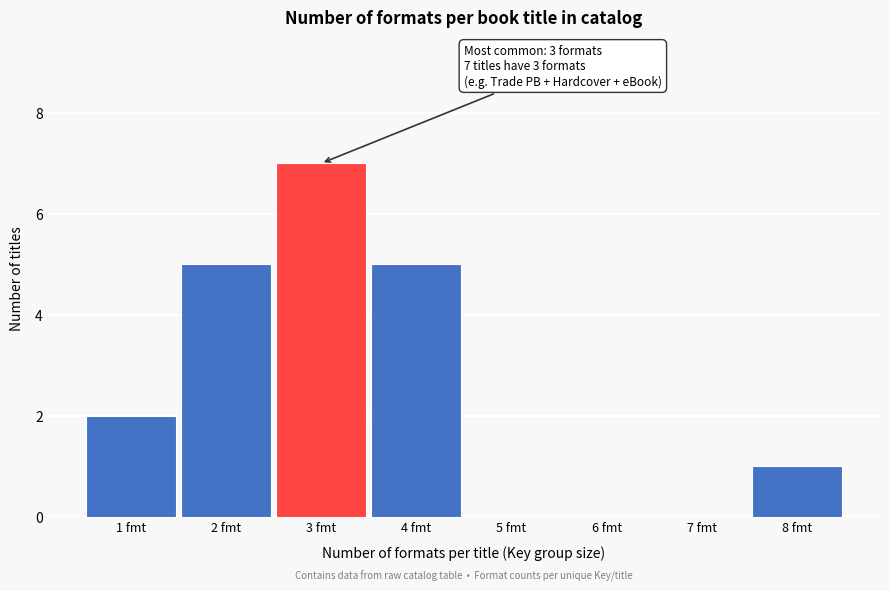

Reading left to right, transcribe all the data shown in this chart.

1 fmt=2	2 fmt=5	3 fmt=7	4 fmt=5	5 fmt=0	6 fmt=0	7 fmt=0	8 fmt=1